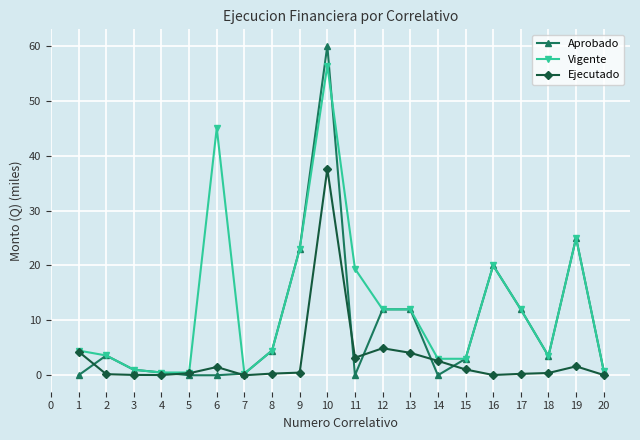

Count the number of data series in this chart.

3